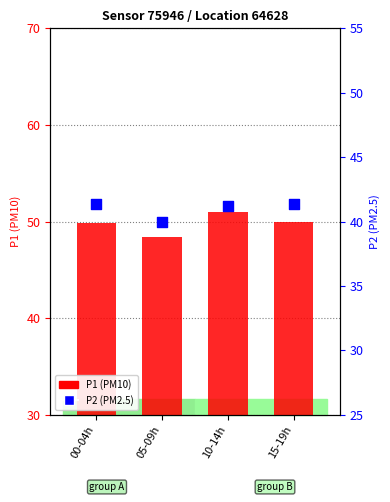

What are all the series names shown in the legend?

P1 (PM10), P2 (PM2.5)